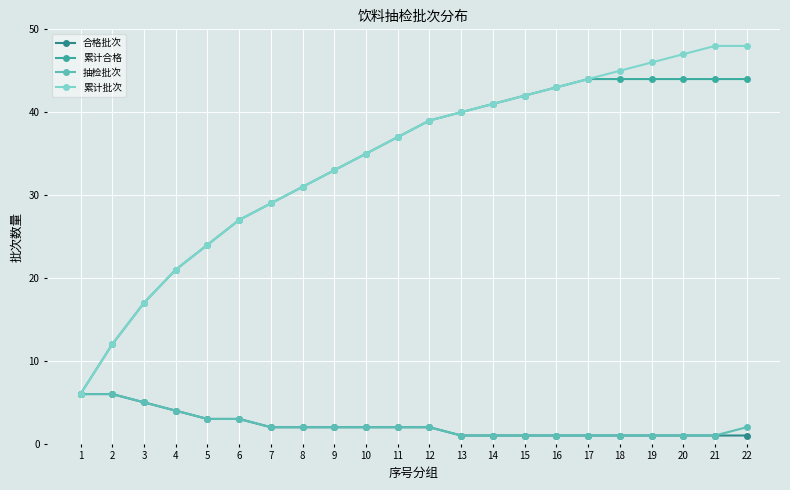

What are all the series names shown in the legend?

合格批次, 累计合格, 抽检批次, 累计批次